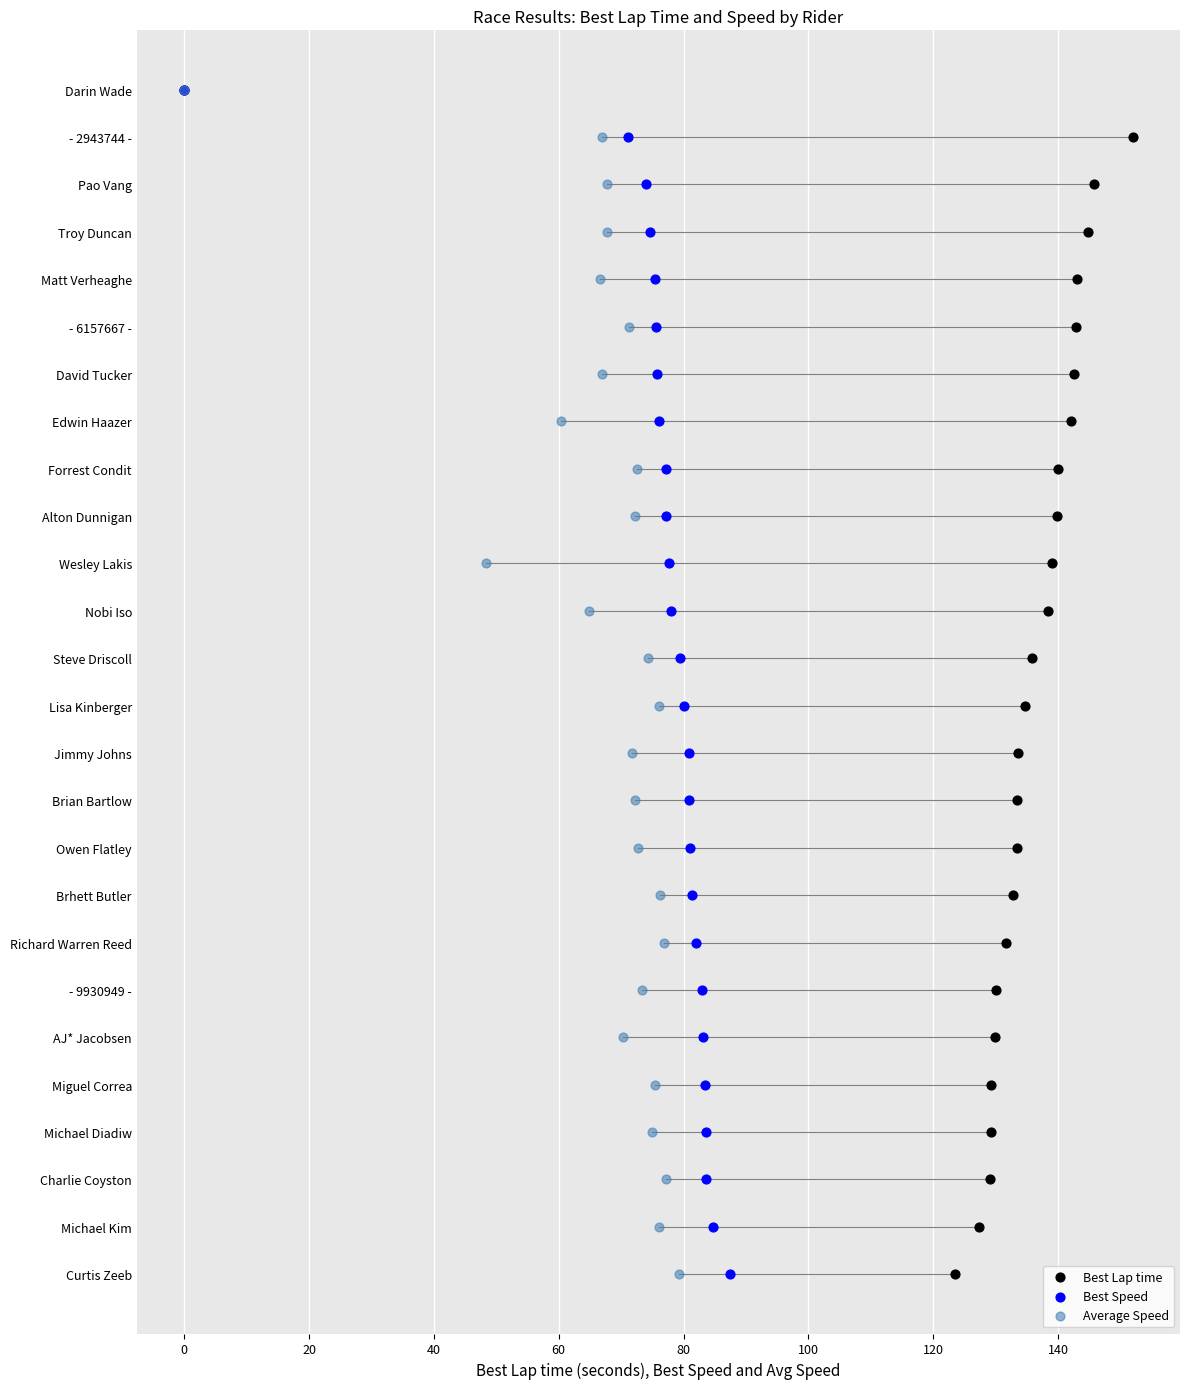

Which series has the widest spread of Y values?

Best Lap time